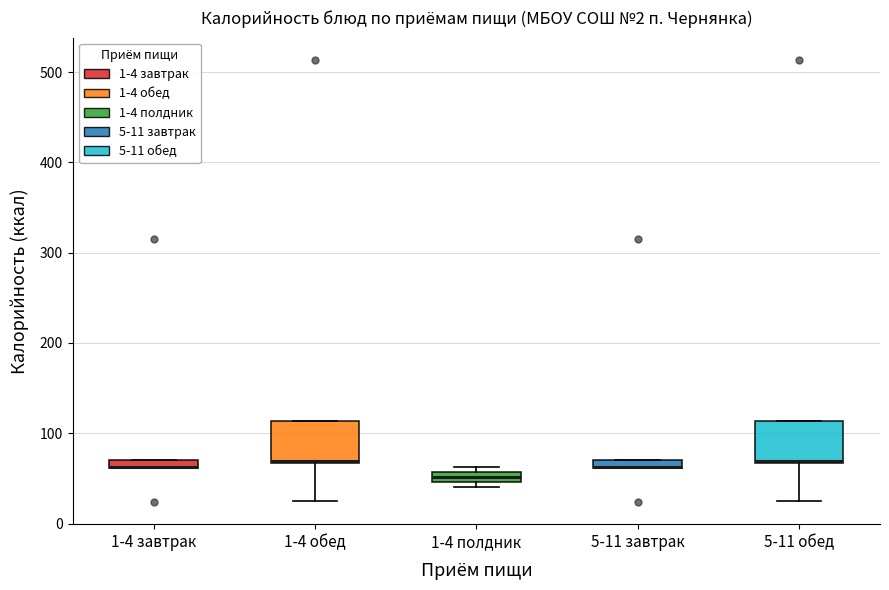

Where is the upper edge of the box for 1-4 полдник on the y-axis? The values are not printed on the chart, so give them approximately, as read against the axis.

60